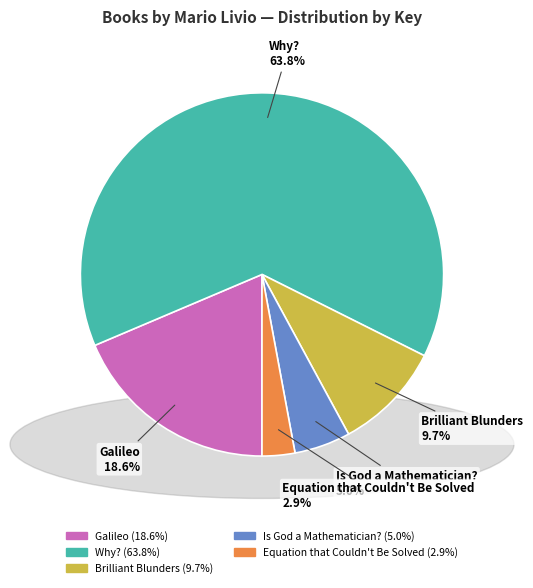

To the nearest percent, what portion does Equation that Couldn't Be Solved represent?

3%